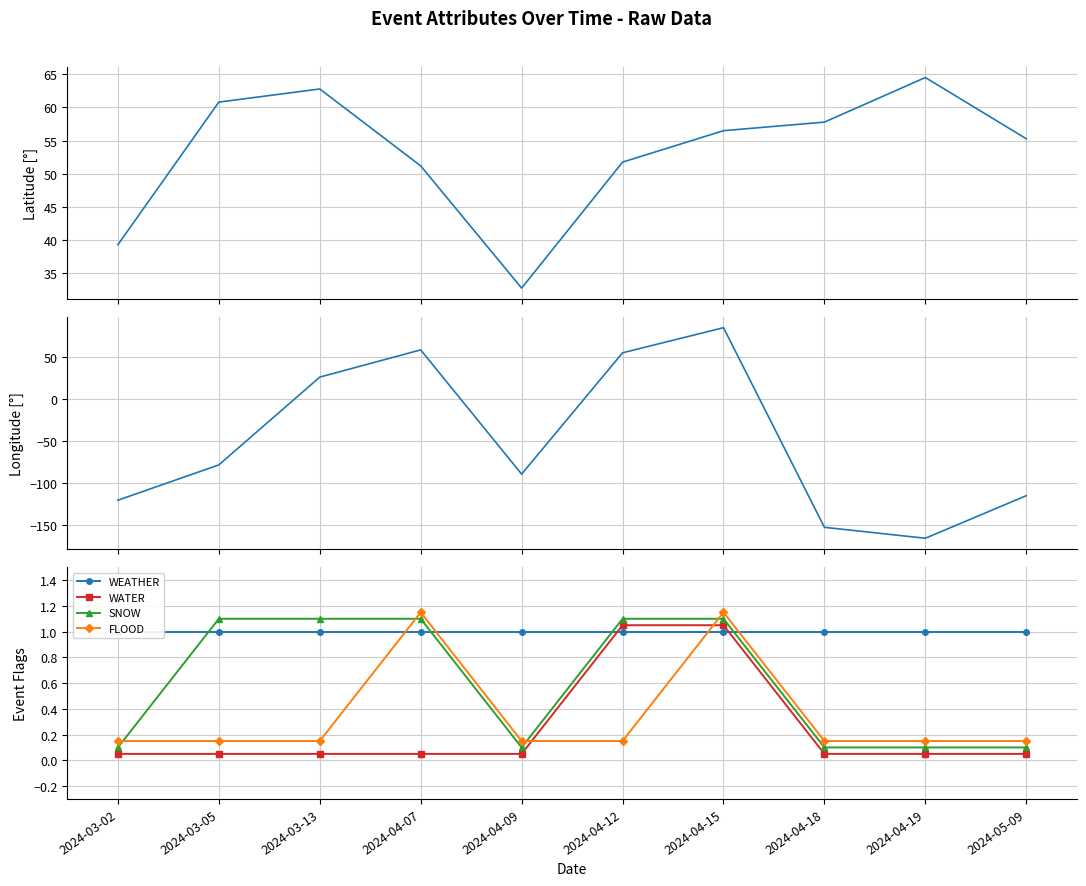

Between 2024-03-02 and 2024-04-09, which is larger?

2024-03-02